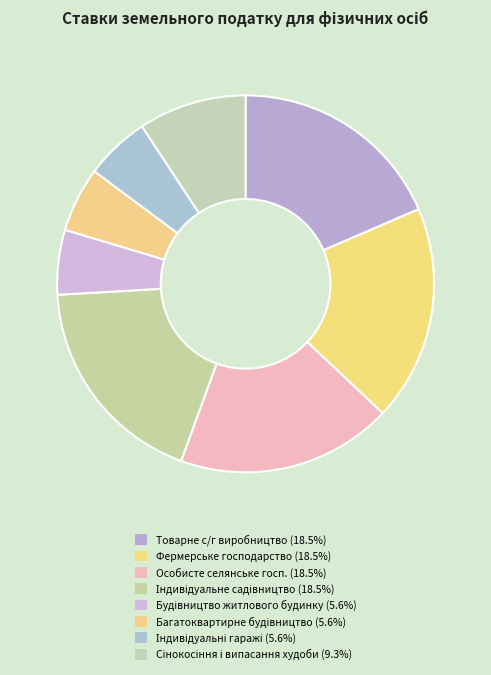

What is the smallest slice in the pie chart?

Для будівництва і обслуговування житлового будинку